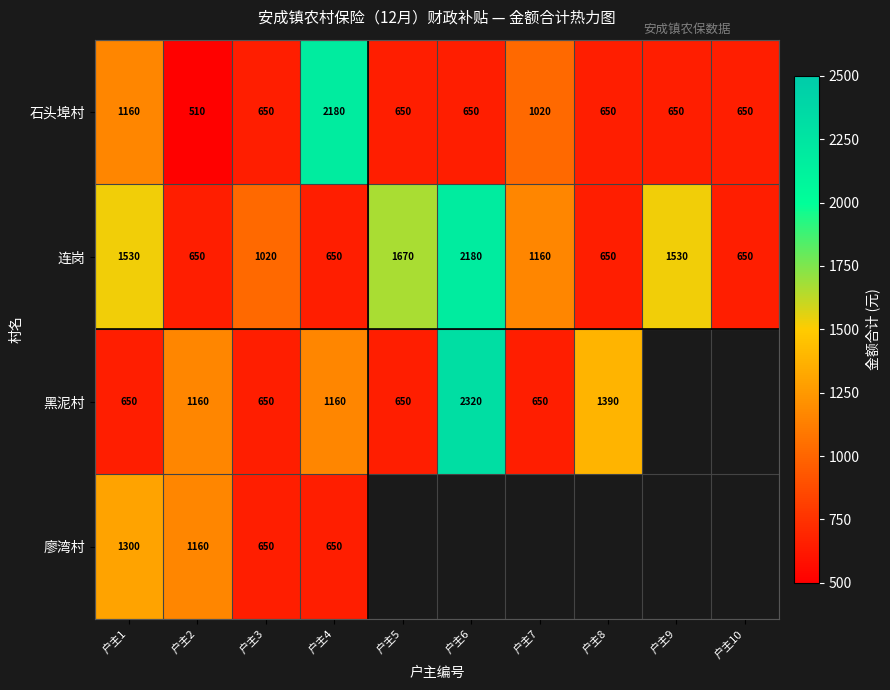

What is the average value of the 石头埠村 series?

877